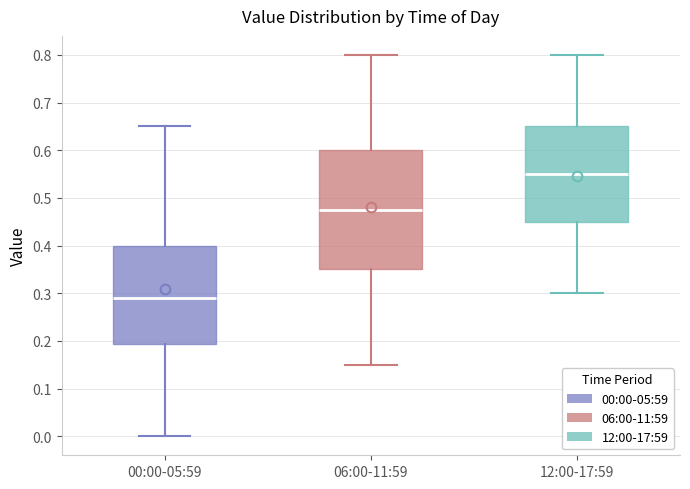

Which box has the highest median line?

12:00-17:59